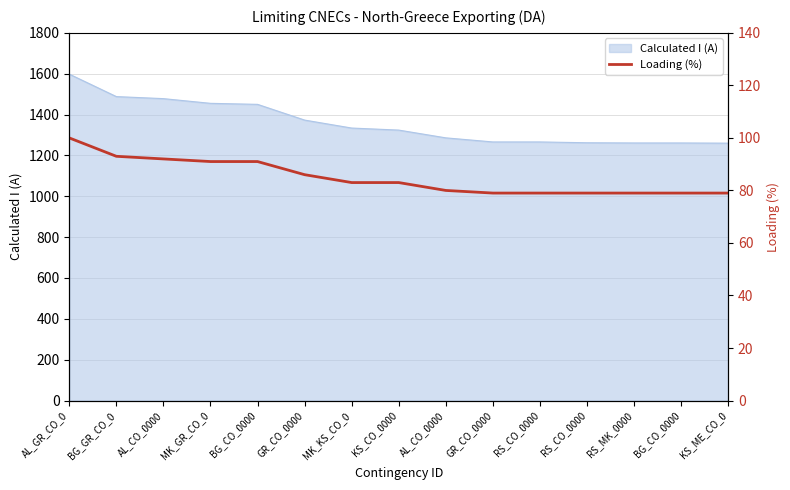

Which label corresponds to the smallest value in the chart?

GR_CO_0000